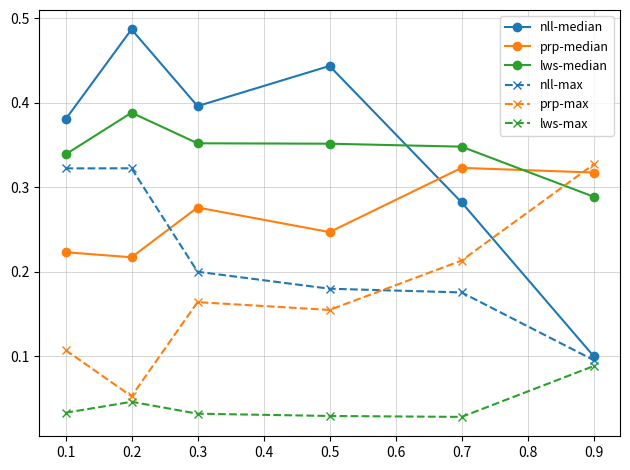

Is it true that nll-max equals 0.1 at 0.1?

False